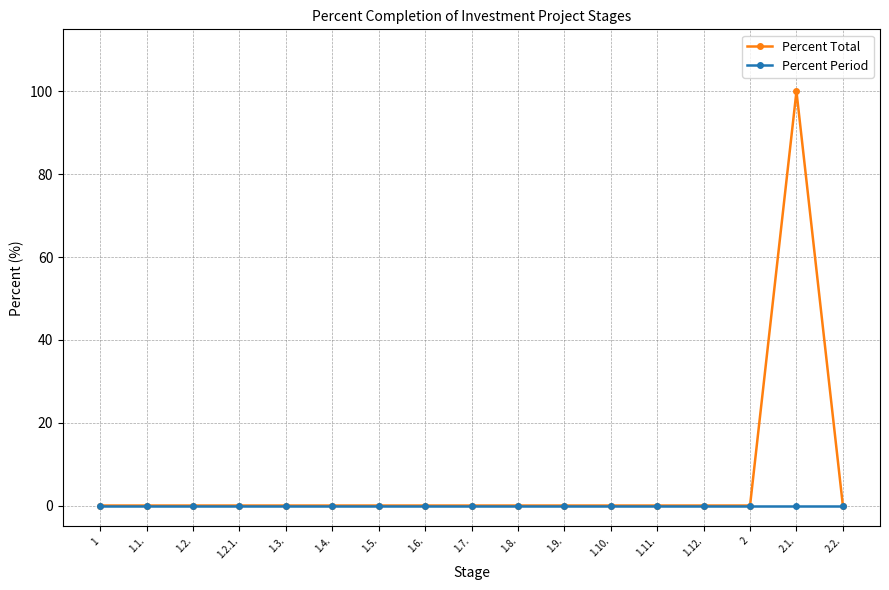

List the series in order of their peak value, highest first.

Percent Total, Percent Period